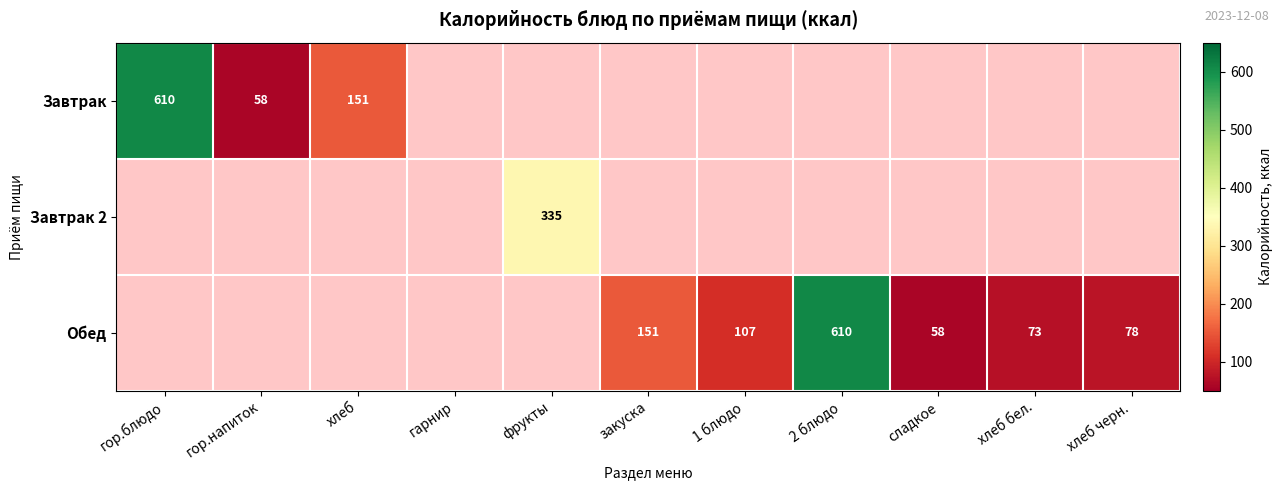

Count the number of categories in the chart.

11